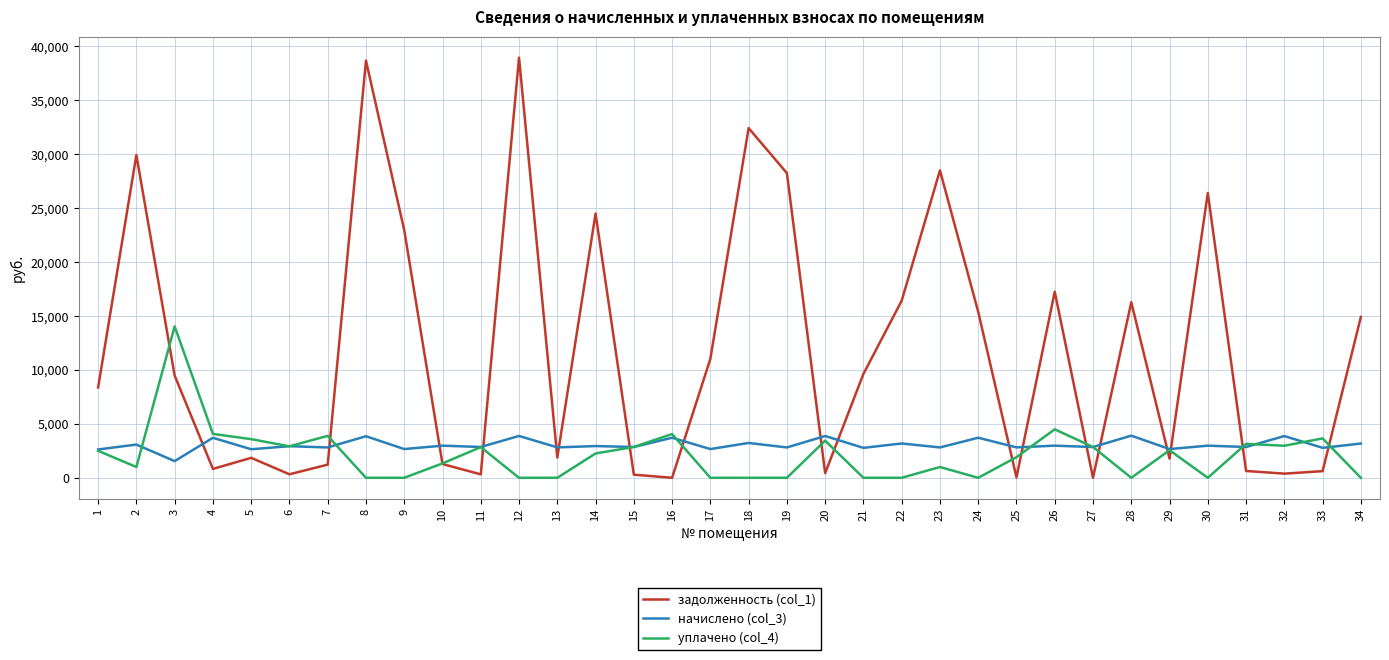

True or false: уплачено (col_4) has a value of 0.0 at 24.

True